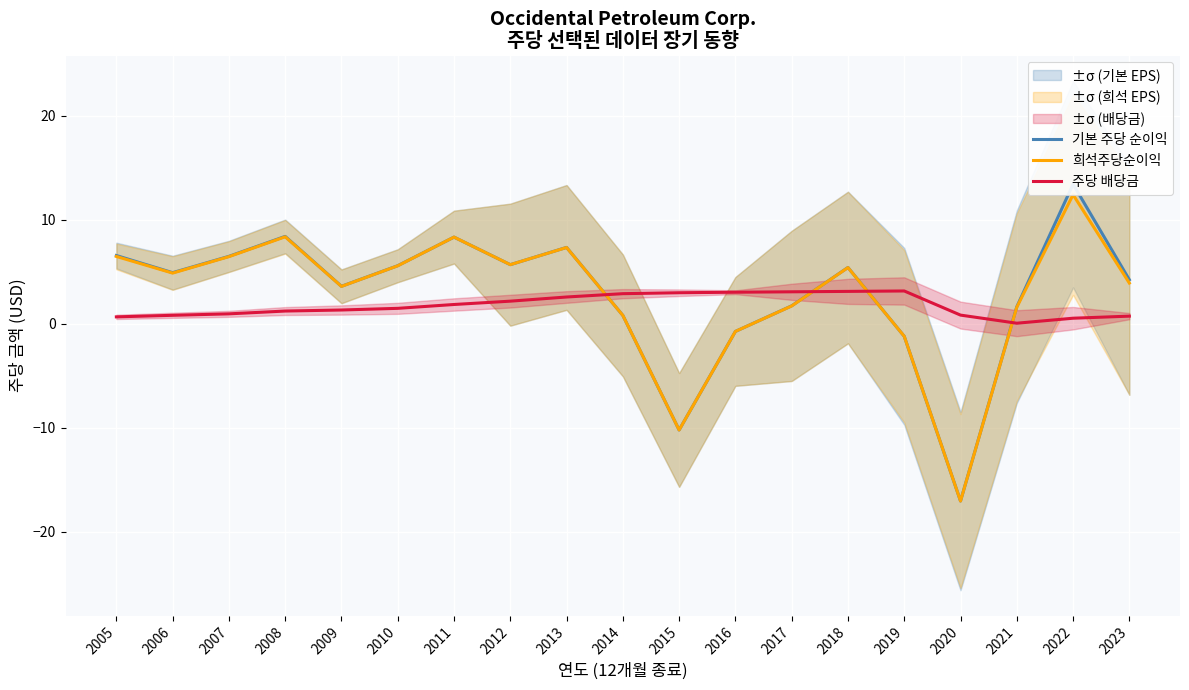

Where is 주당 배당금 nearest to the value 1?

2007